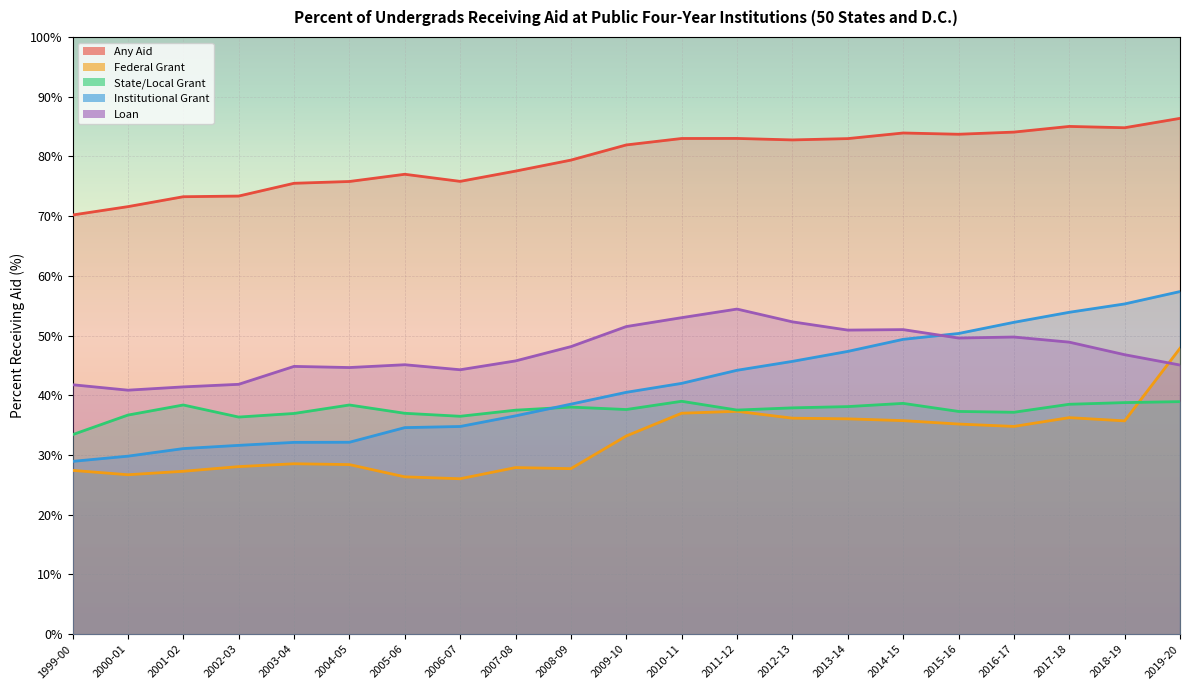

What value does the Loan series have at 2016-17?

49.8